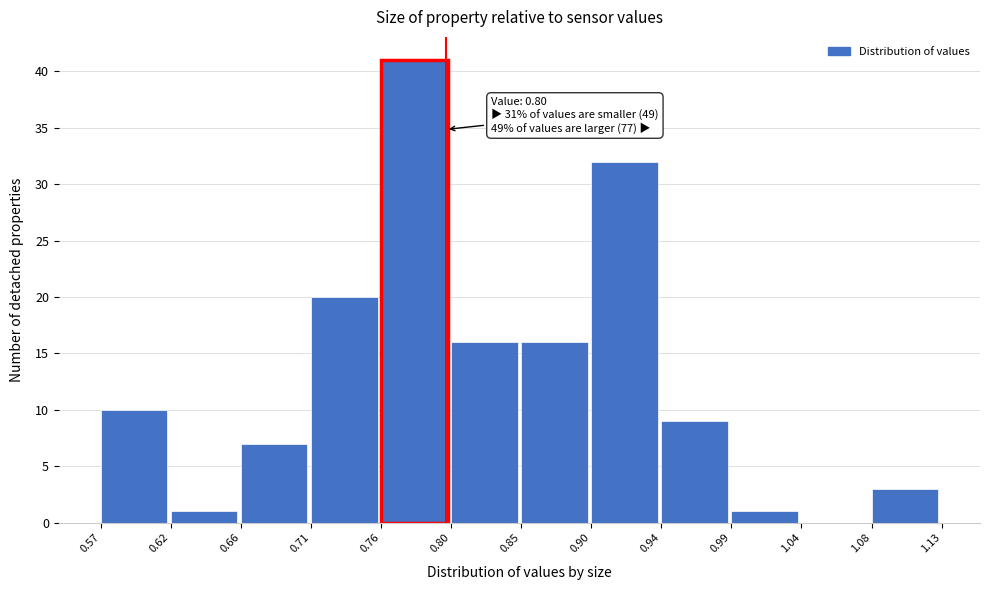

Which range on the x-axis has the tallest bar?

0.76 to 0.80